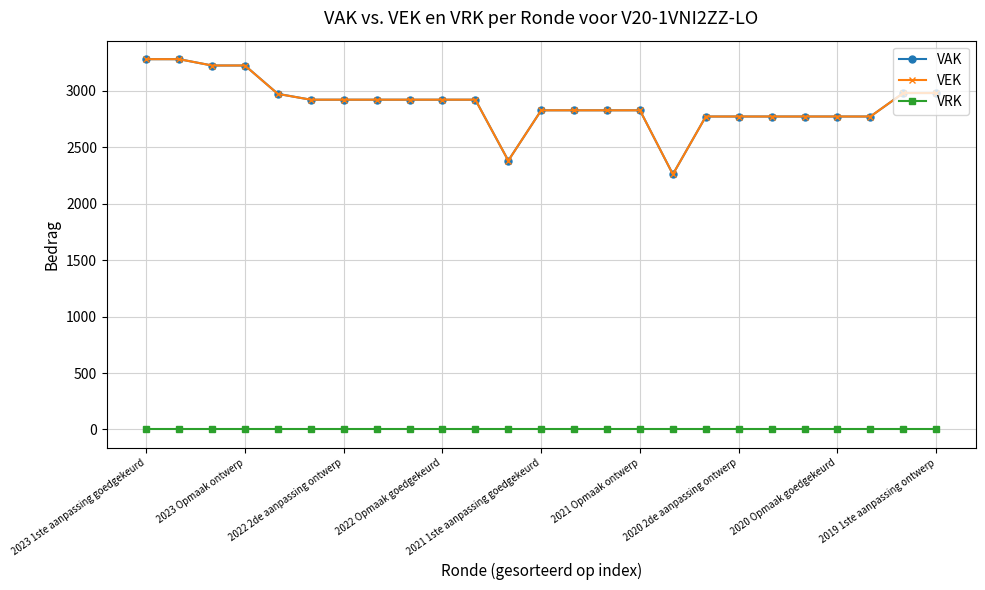

True or false: VAK and VRK intersect in this chart.

False